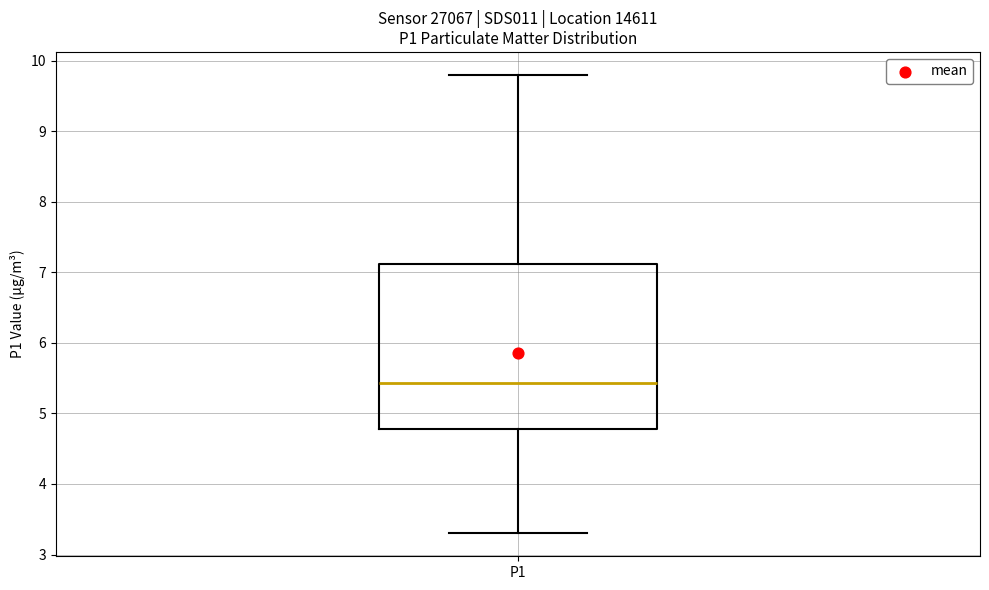

Where is the lower edge of the box for P1 on the y-axis? The values are not printed on the chart, so give them approximately, as read against the axis.

4.8